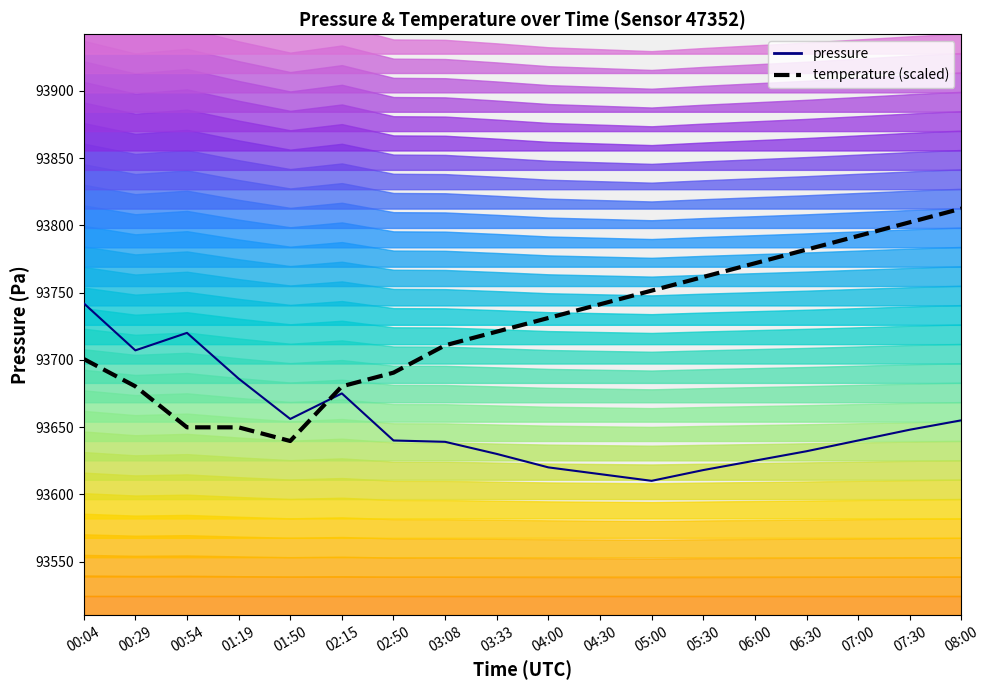

What are all the series names shown in the legend?

pressure, temperature